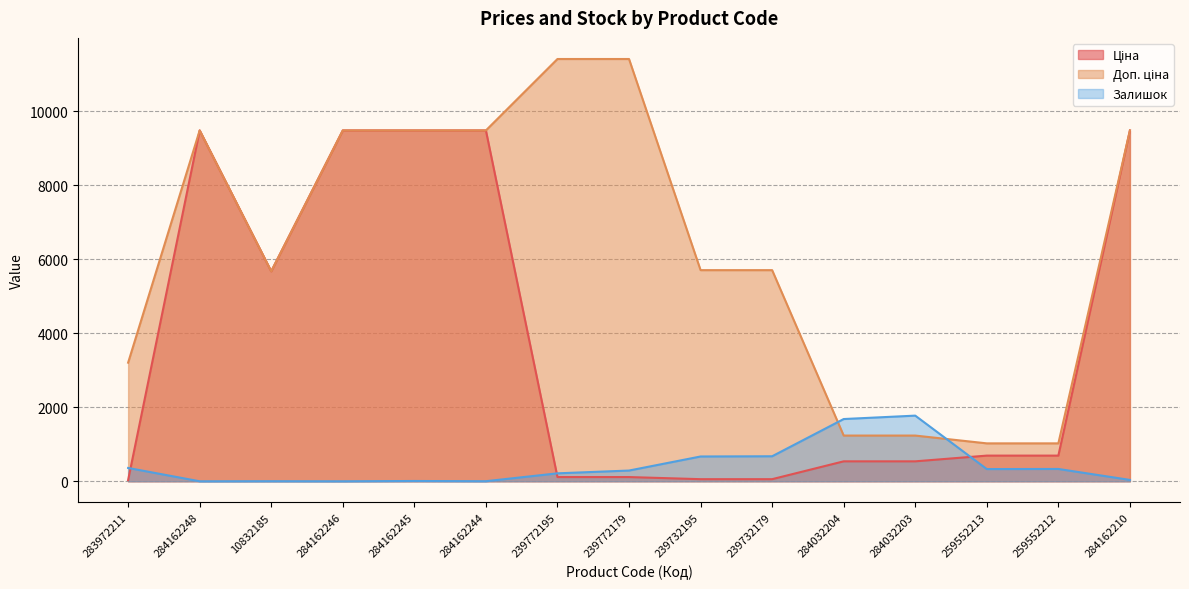

At 284162244, list the series in order from largest to smallest.

Ціна, Доп. ціна, Залишок